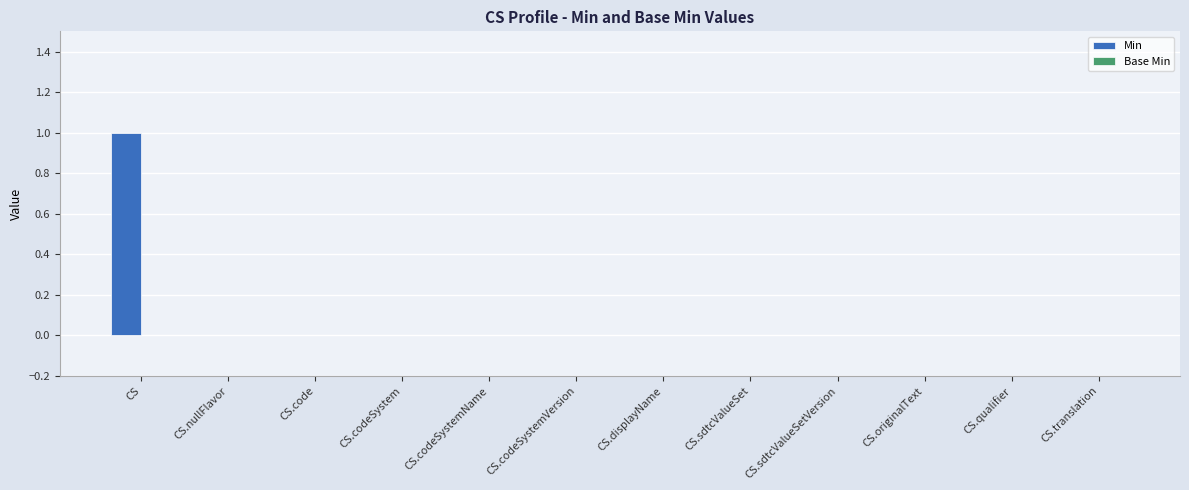

At which category does the chart reach its peak across all series?

CS